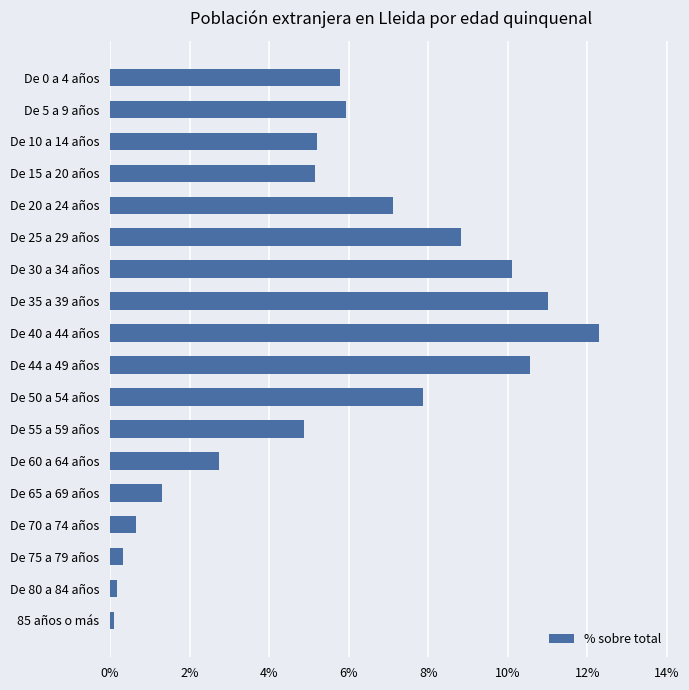

What is the sum of all values?

100.0